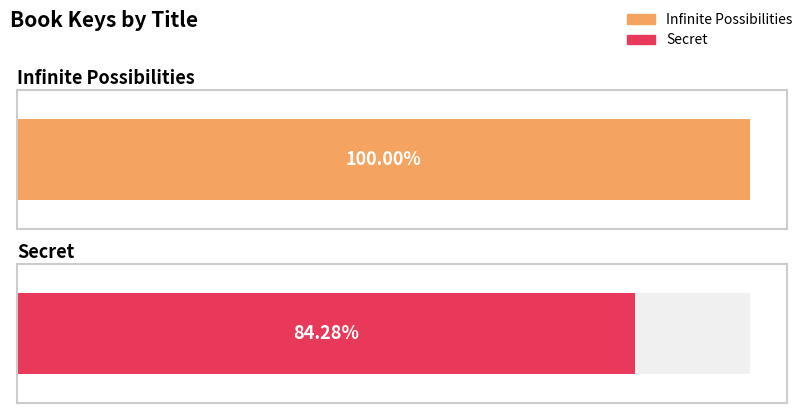

What is the label of the 1st bar from the right?

Secret